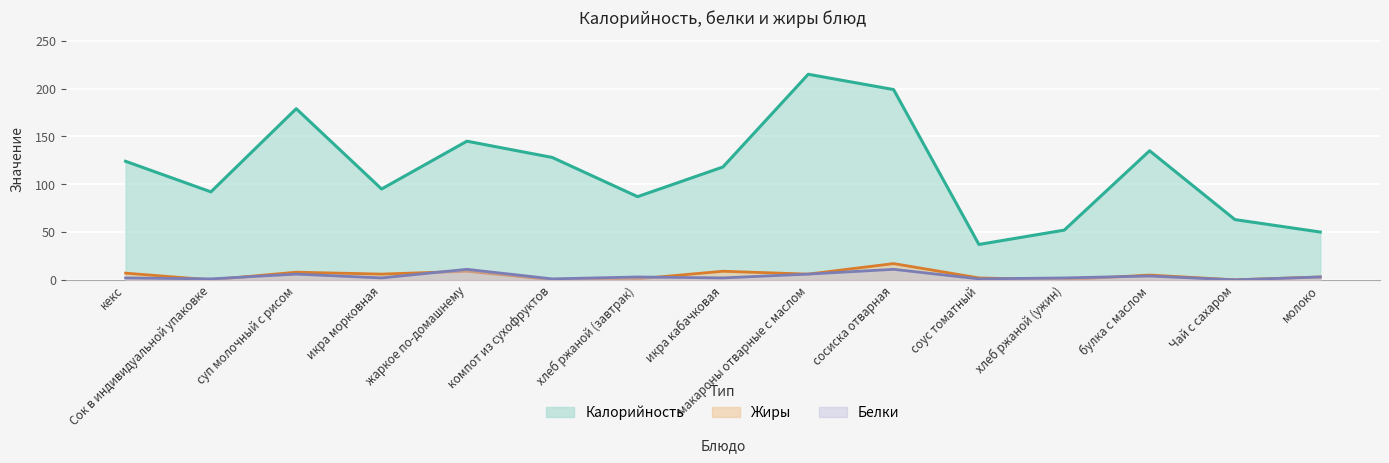

Reading right to left, extract all data points from this chart.

Калорийность: 50	63	135	52	37	199	215	118	87	128	145	95	179	92	124
Белки: 3	0	4	2	1	11	6	2	3	1	11	2	6	1	2
Жиры: 3	0	5	0	2	17	6	9	1	0	9	6	8	0	7